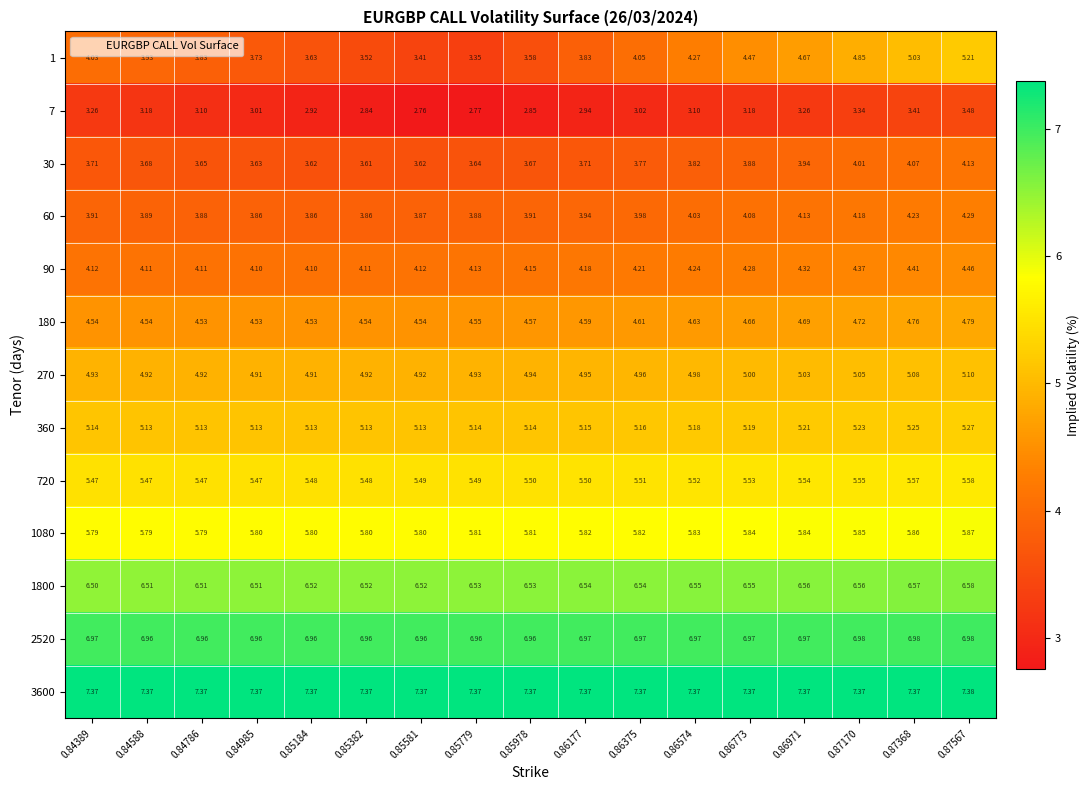

Between 0.86773 and 0.87567, which series saw the biggest shift?

1